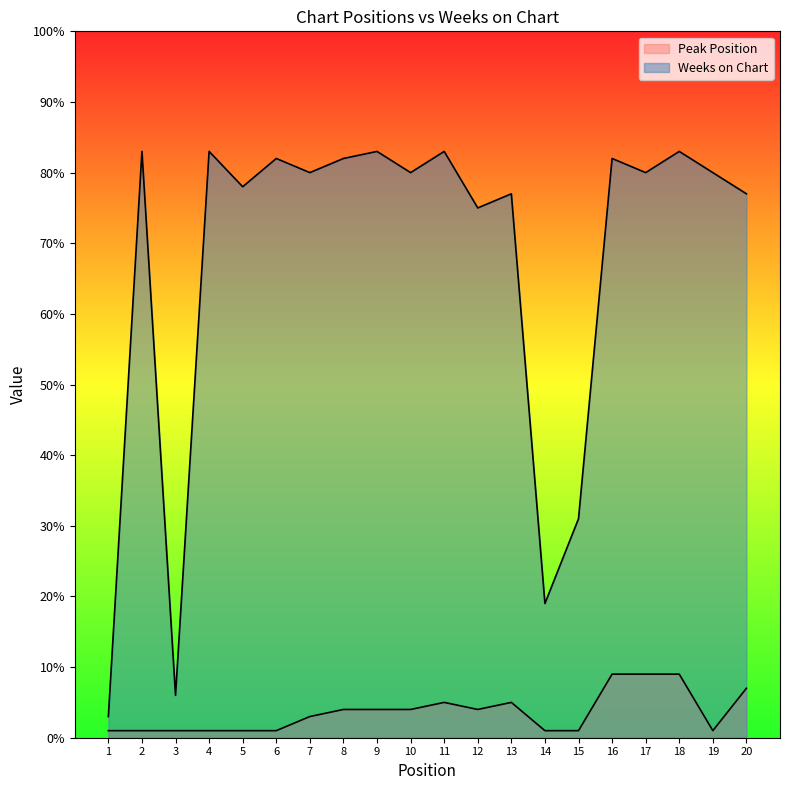

Rank the series by their average value, from lowest to highest.

Peak Position, Weeks on Chart